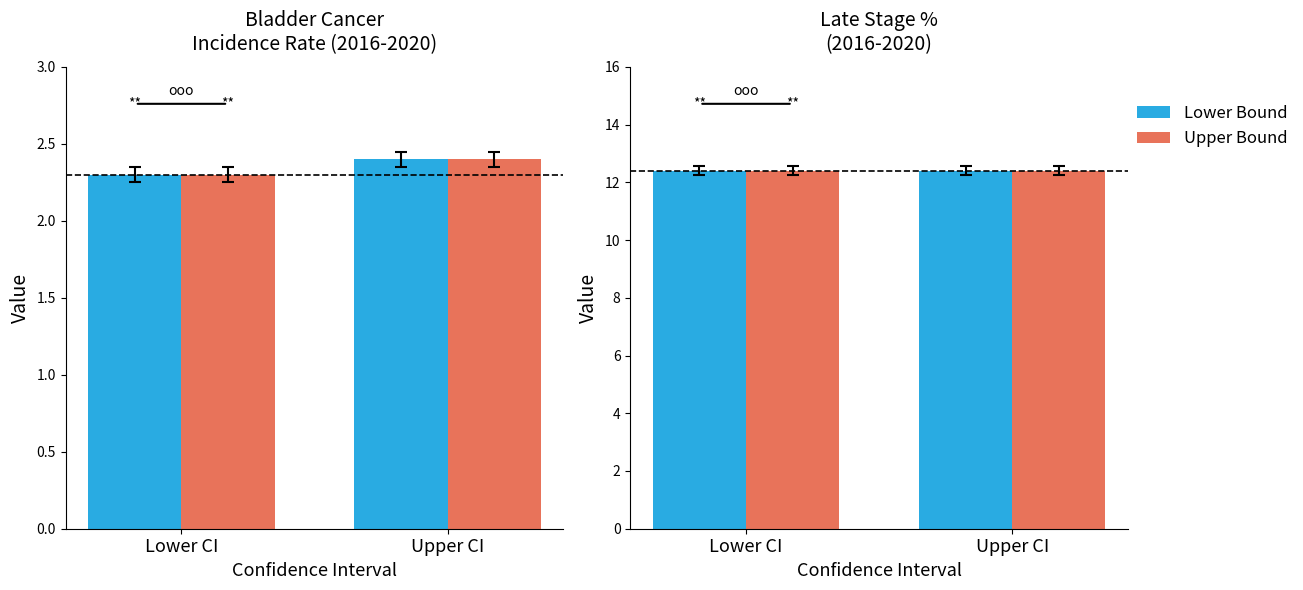

The Age-Adjusted Incidence Rate series shows 2.4 at Upper 95% CI. True or false?

True